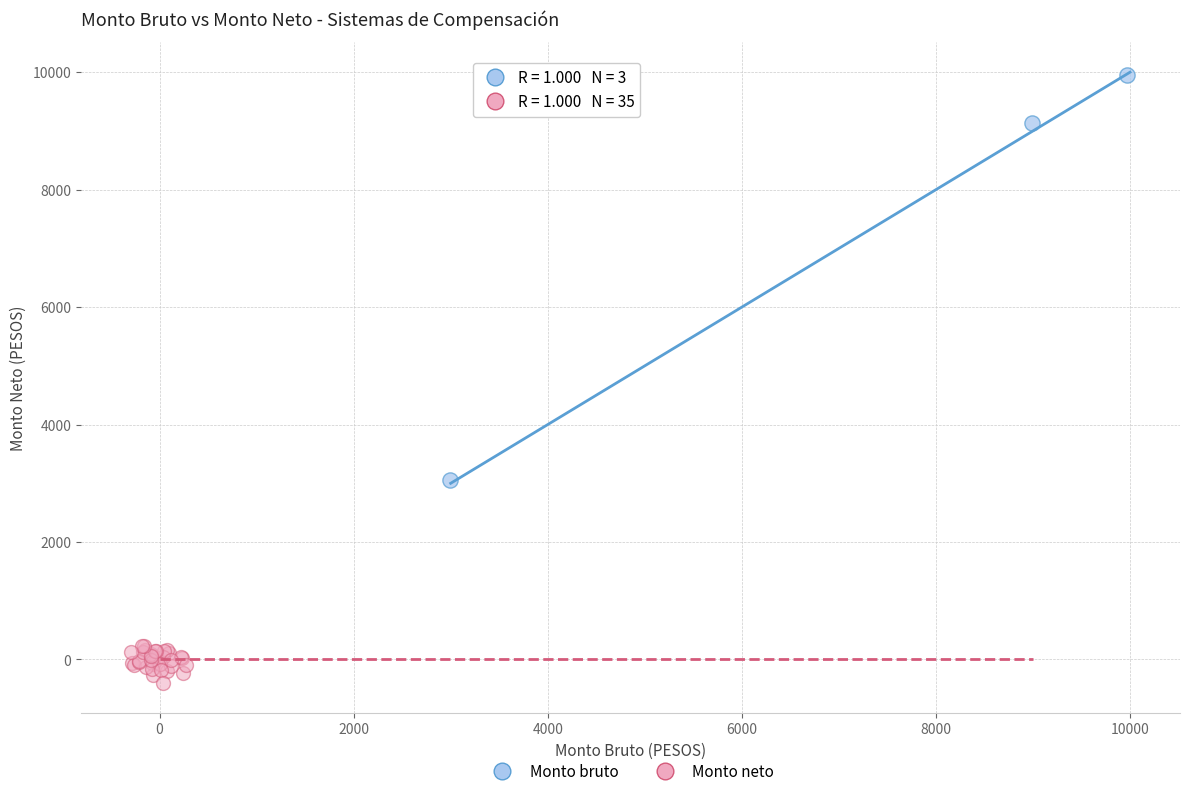

Which series has the largest Y range (max minus min)?

Monto bruto